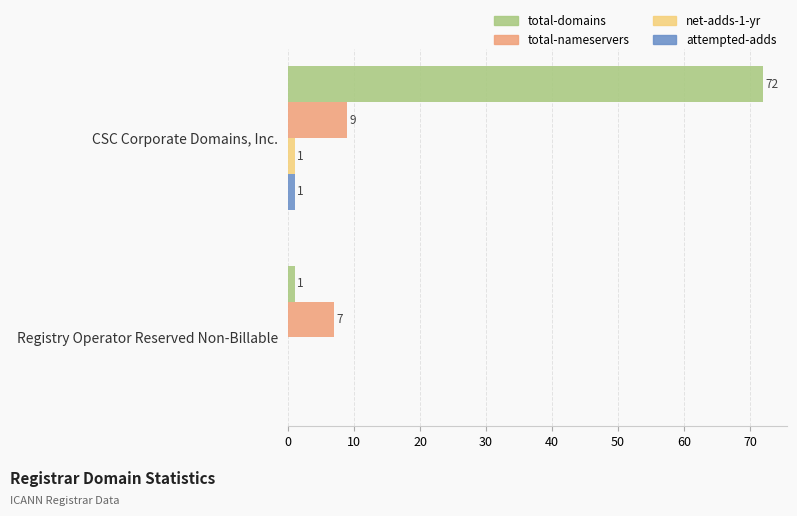

What are all the series names shown in the legend?

total-domains, total-nameservers, net-adds-1-yr, attempted-adds